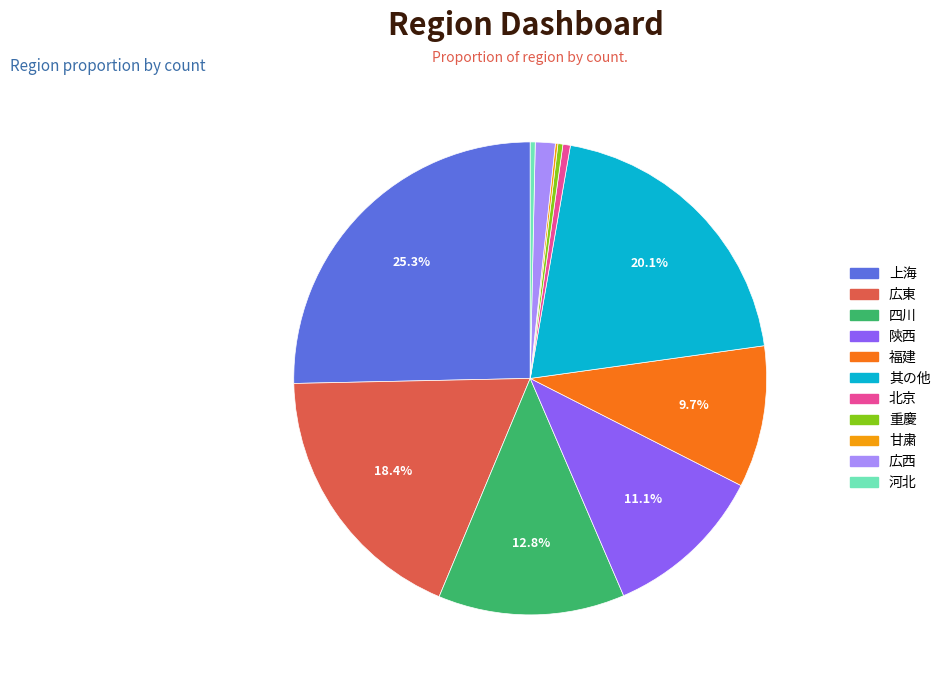

Approximately how many times larger is the value at 河北 compared to 北京?

0.7